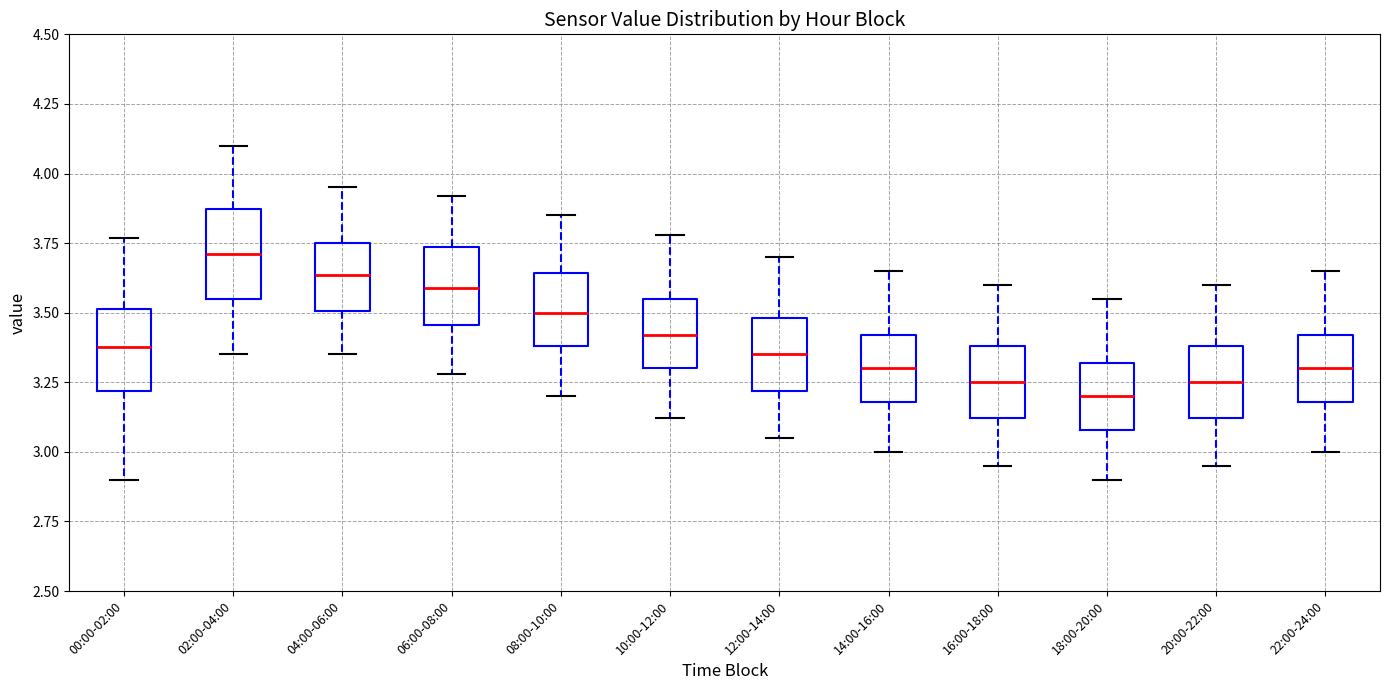

Reading left to right, read every box against the y-axis: the position of its median line, the range the box covers, and the ends of its whiskers. The values are not printed on the chart, so give them approximately, as read against the axis.

00:00-02:00: median 3.40, box 3.20 to 3.50, whiskers 2.90 to 3.75
02:00-04:00: median 3.70, box 3.55 to 3.85, whiskers 3.35 to 4.10
04:00-06:00: median 3.65, box 3.50 to 3.75, whiskers 3.35 to 3.95
06:00-08:00: median 3.60, box 3.45 to 3.75, whiskers 3.30 to 3.90
08:00-10:00: median 3.50, box 3.40 to 3.65, whiskers 3.20 to 3.85
10:00-12:00: median 3.40, box 3.30 to 3.55, whiskers 3.10 to 3.80
12:00-14:00: median 3.35, box 3.20 to 3.50, whiskers 3.05 to 3.70
14:00-16:00: median 3.30, box 3.20 to 3.40, whiskers 3.00 to 3.65
16:00-18:00: median 3.25, box 3.10 to 3.40, whiskers 2.95 to 3.60
18:00-20:00: median 3.20, box 3.10 to 3.30, whiskers 2.90 to 3.55
20:00-22:00: median 3.25, box 3.10 to 3.40, whiskers 2.95 to 3.60
22:00-24:00: median 3.30, box 3.20 to 3.40, whiskers 3.00 to 3.65